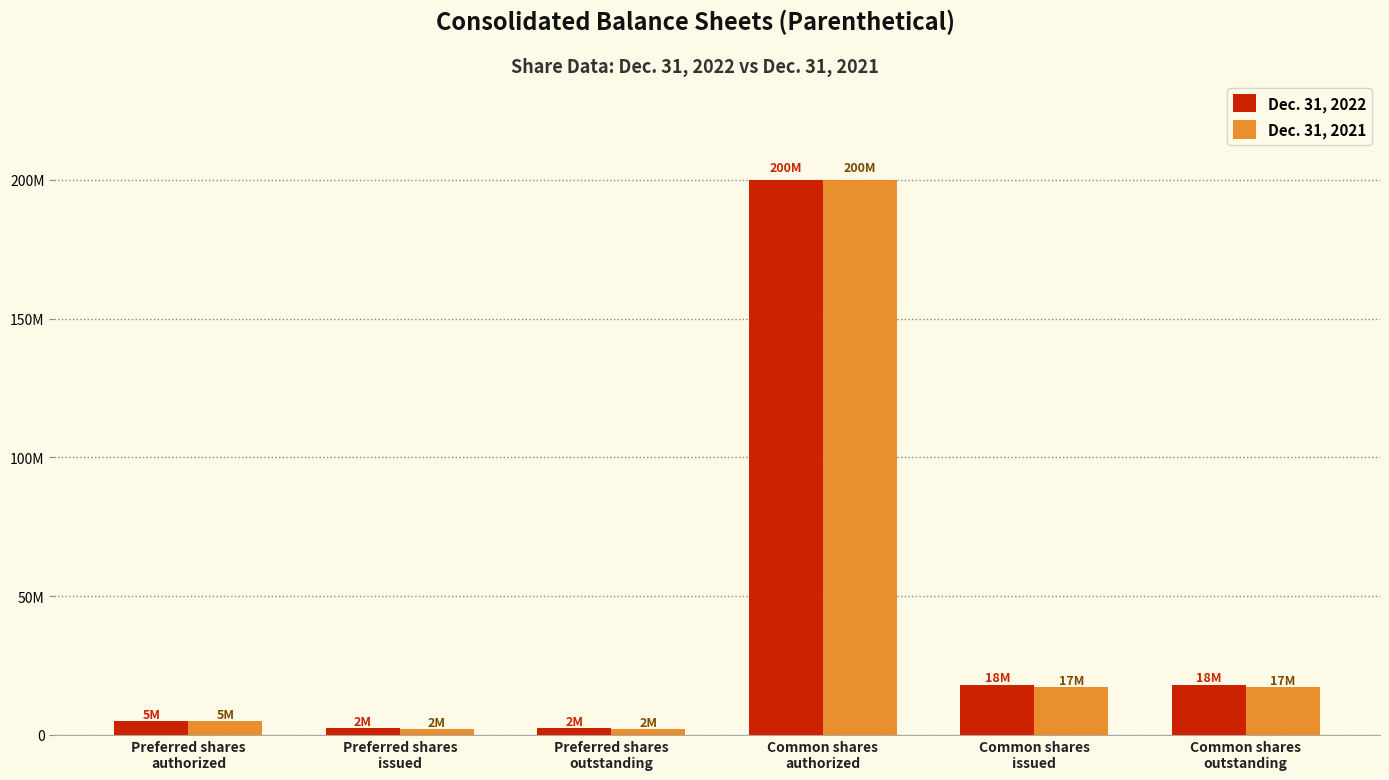

What are all the series names shown in the legend?

Dec. 31, 2022, Dec. 31, 2021